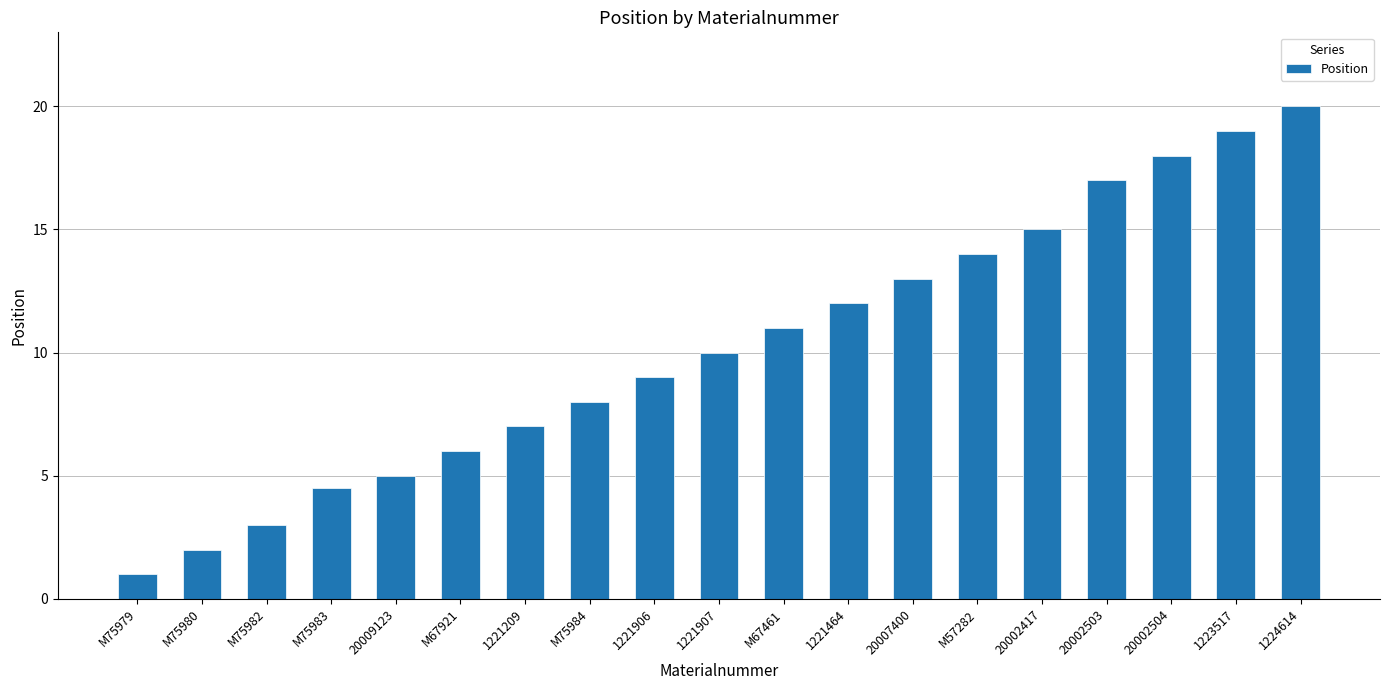

What is the ratio of the value at M75983 to the value at 1223517?

0.2